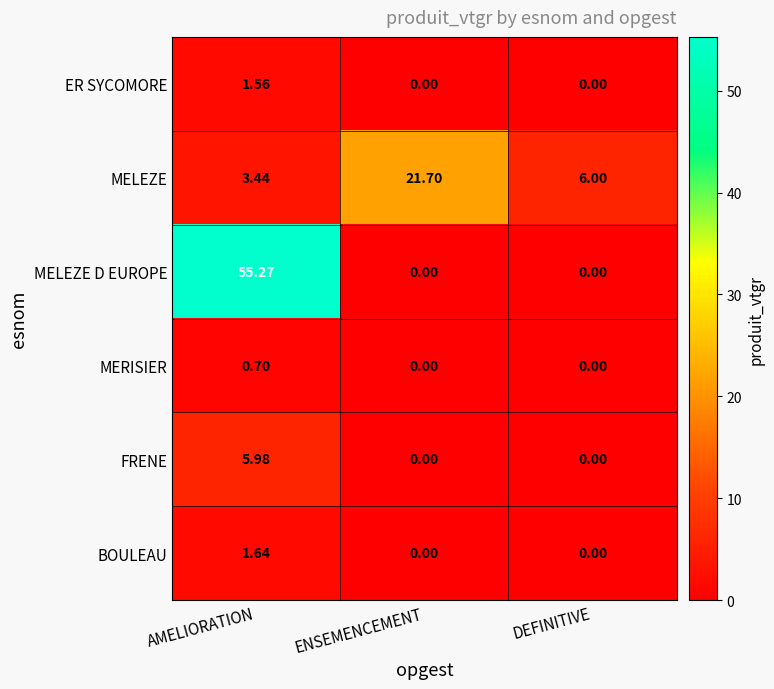

Rank the series at AMELIORATION from lowest to highest value.

MERISIER, ER SYCOMORE, BOULEAU, MELEZE, FRENE, MELEZE D EUROPE